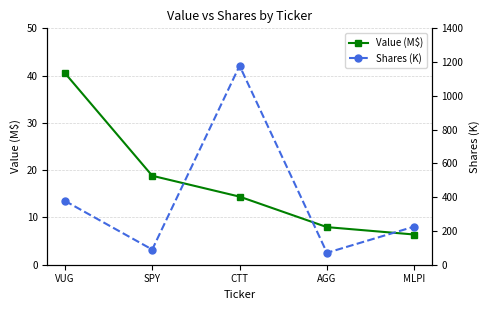

Which series has the largest total across all categories?

Shares (K)